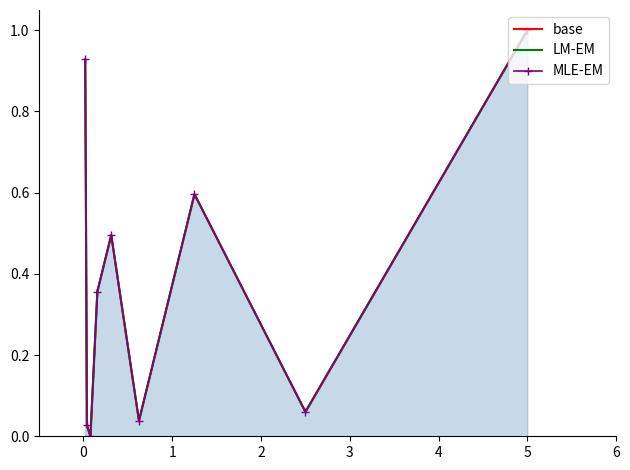

What is the total value across all series at 3?

1.5